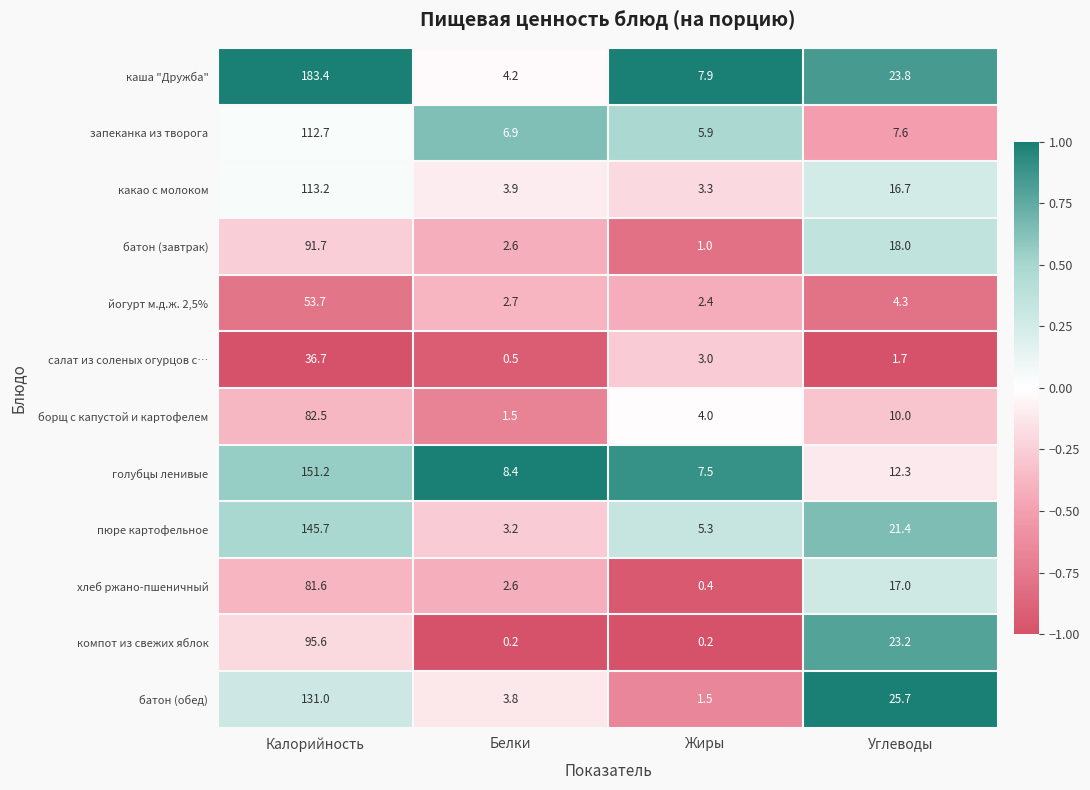

What is the spread (max minus min) of values at Белки?

8.2